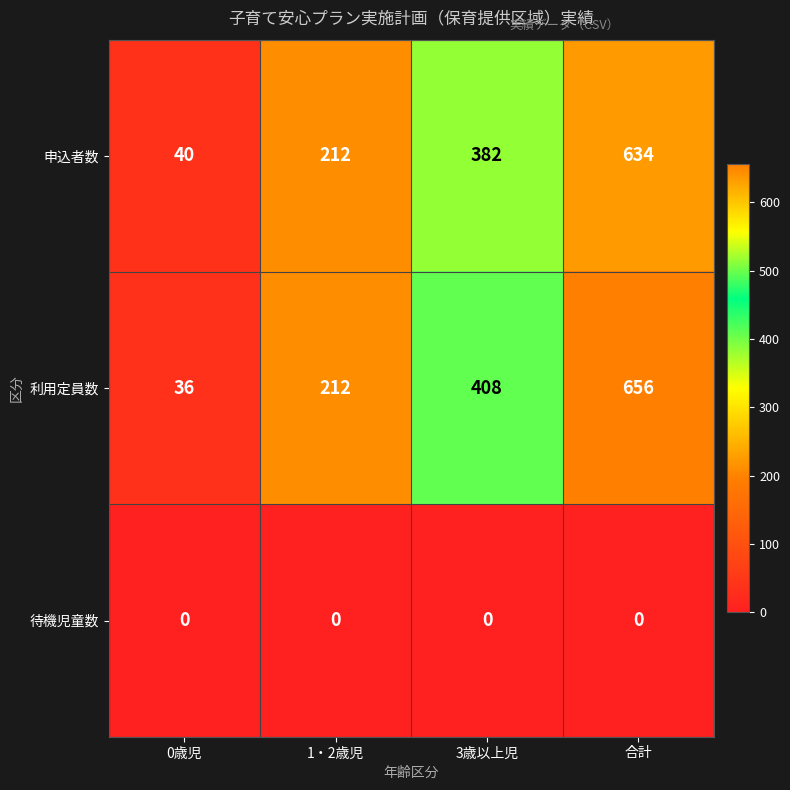

Which series has the widest spread of values?

利用定員数